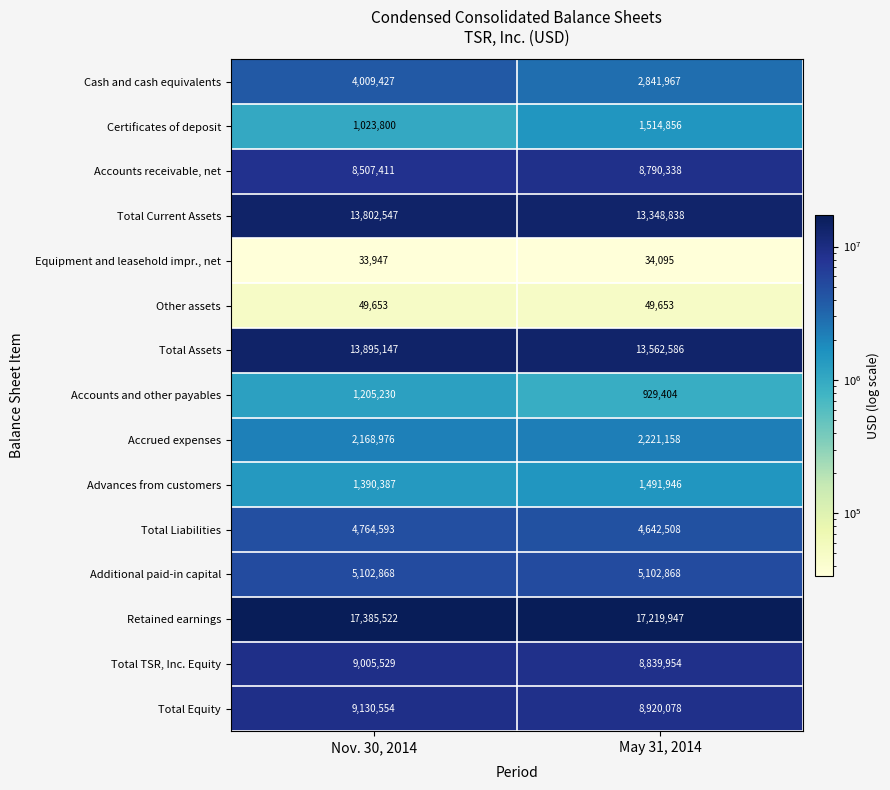

Reading left to right, list all the values displayed in this chart.

Cash and cash equivalents: Nov. 30, 2014=4009427	May 31, 2014=2841967
Certificates of deposit: Nov. 30, 2014=1023800	May 31, 2014=1514856
Accounts receivable, net: Nov. 30, 2014=8507411	May 31, 2014=8790338
Total Current Assets: Nov. 30, 2014=13802547	May 31, 2014=13348838
Equipment and leasehold impr., net: Nov. 30, 2014=33947	May 31, 2014=34095
Other assets: Nov. 30, 2014=49653	May 31, 2014=49653
Total Assets: Nov. 30, 2014=13895147	May 31, 2014=13562586
Accounts and other payables: Nov. 30, 2014=1205230	May 31, 2014=929404
Accrued expenses: Nov. 30, 2014=2168976	May 31, 2014=2221158
Advances from customers: Nov. 30, 2014=1390387	May 31, 2014=1491946
Total Liabilities: Nov. 30, 2014=4764593	May 31, 2014=4642508
Additional paid-in capital: Nov. 30, 2014=5102868	May 31, 2014=5102868
Retained earnings: Nov. 30, 2014=17385522	May 31, 2014=17219947
Total TSR, Inc. Equity: Nov. 30, 2014=9005529	May 31, 2014=8839954
Total Equity: Nov. 30, 2014=9130554	May 31, 2014=8920078